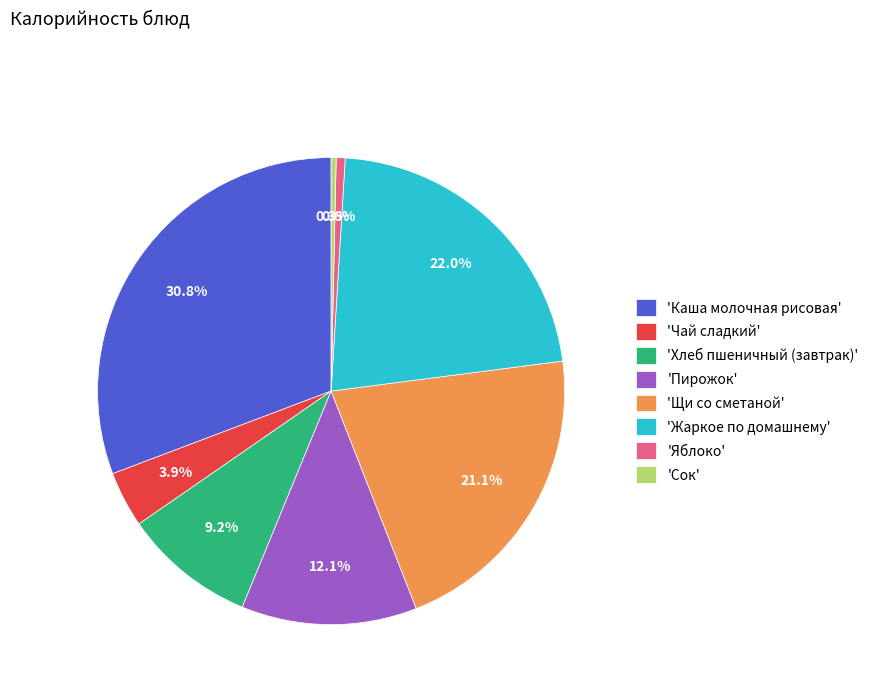

How many slices are in this pie chart?

8